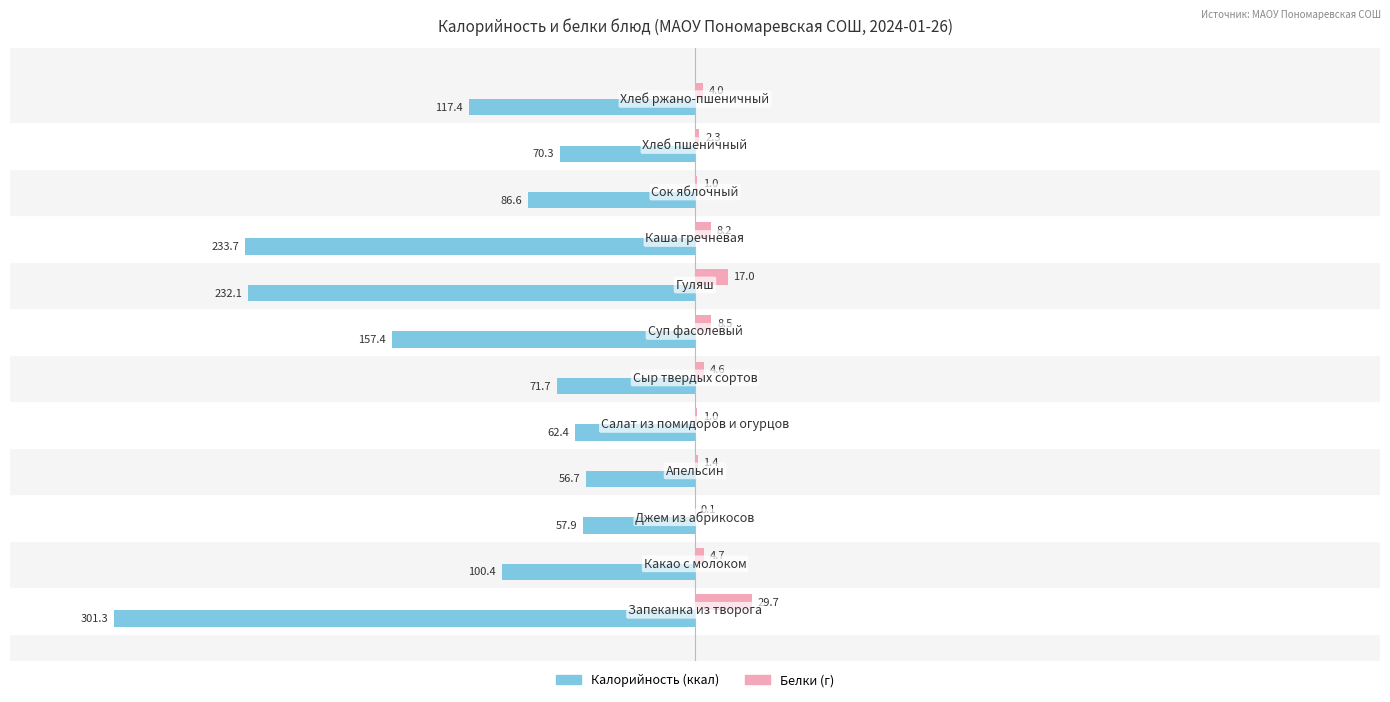

What is the maximum value shown in the chart?

29.7